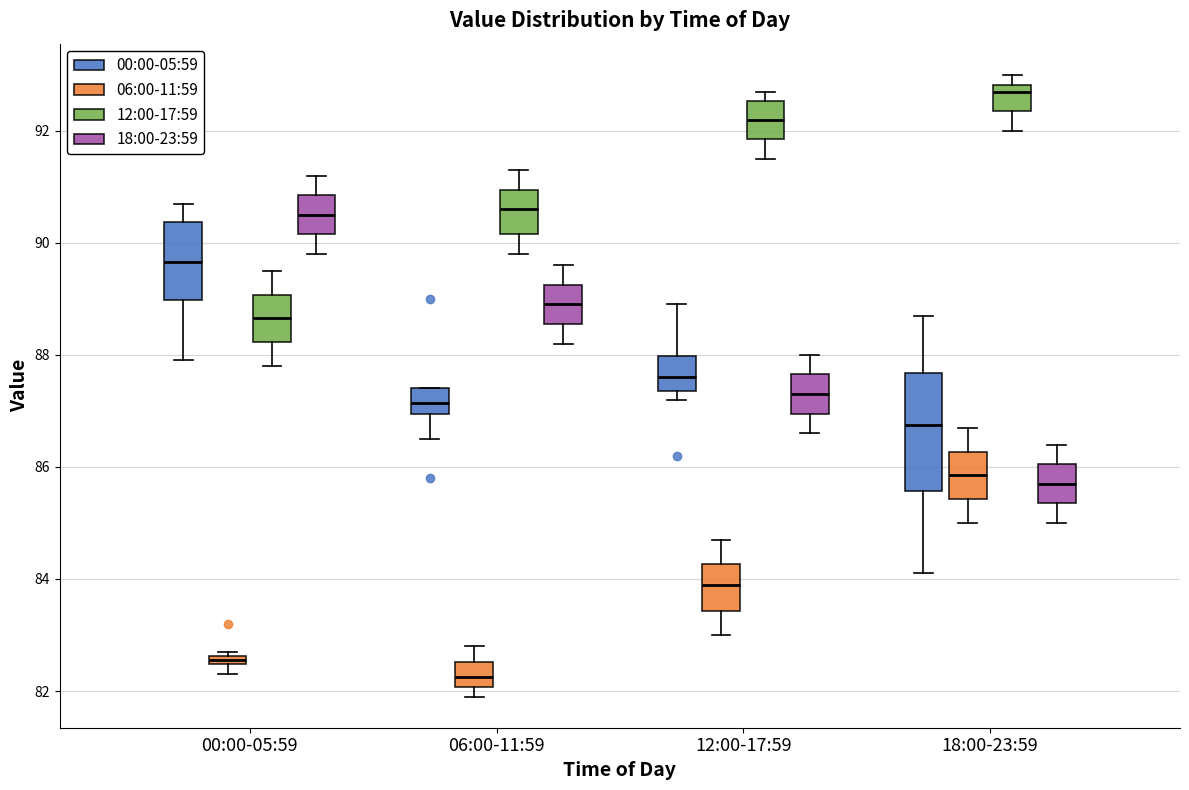

Where does the median line of the box for 00:00-05:59 (18:00-23:59) sit on the y-axis? The values are not printed on the chart, so give them approximately, as read against the axis.

90.6